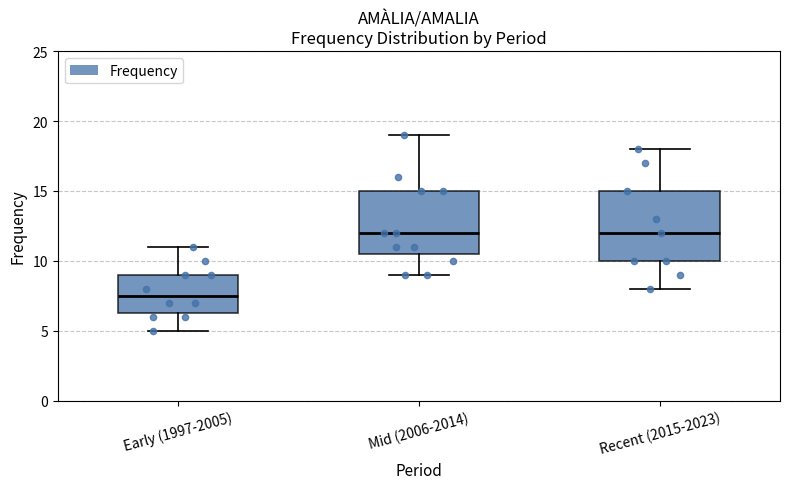

Comparing the boxes themselves (not the whiskers), which one is the tallest?

Recent (2015-2023)